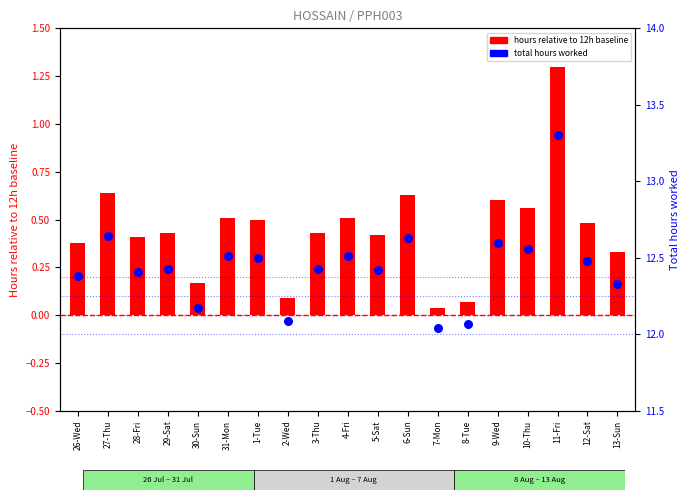

Which series has the largest total across all categories?

Total hours